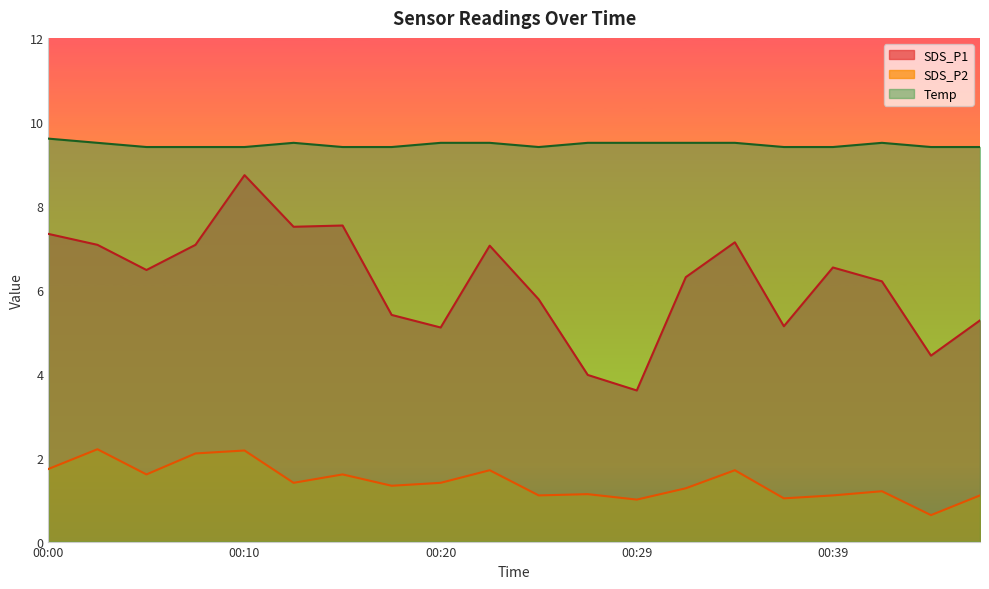

Which category has the highest value in the Temp series?

00:00